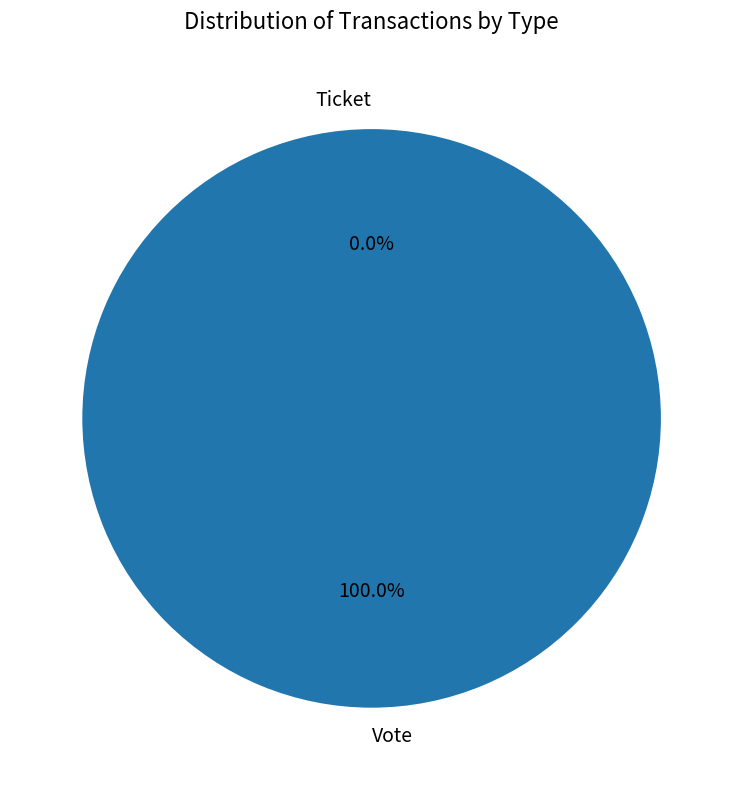

Which slice represents more than half of the pie?

Vote